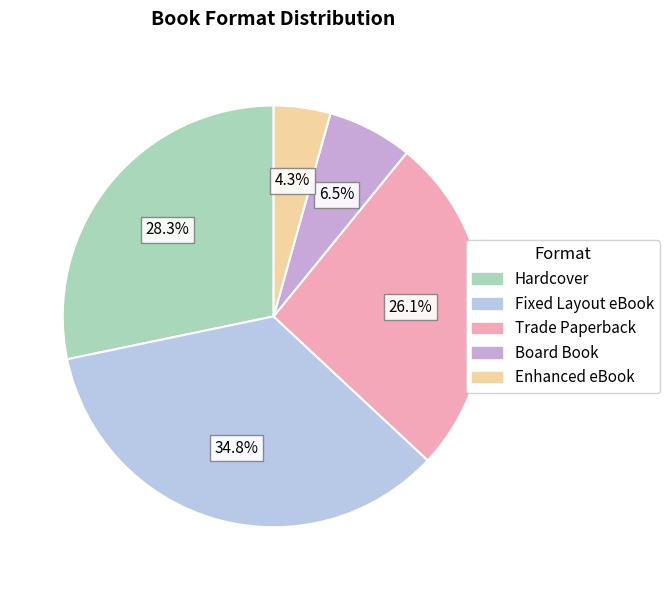

Approximately how many times larger is the value at Trade Paperback compared to Hardcover?

0.9